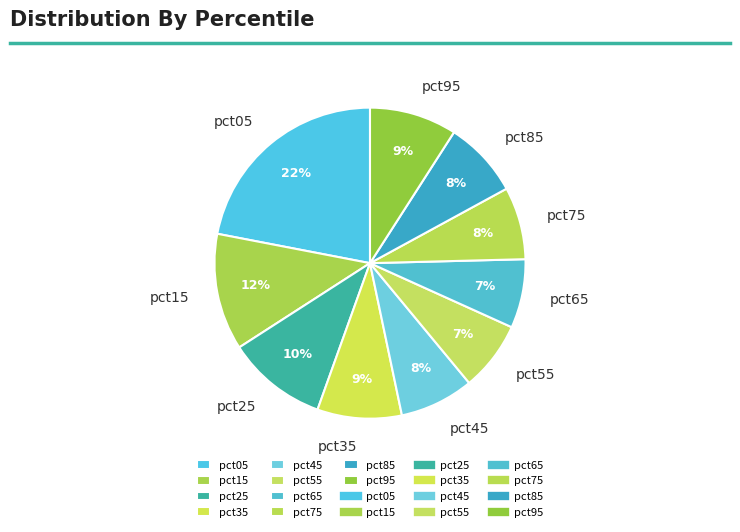

To the nearest percent, what is the difference between the largest and smallest slice percentages?

15%